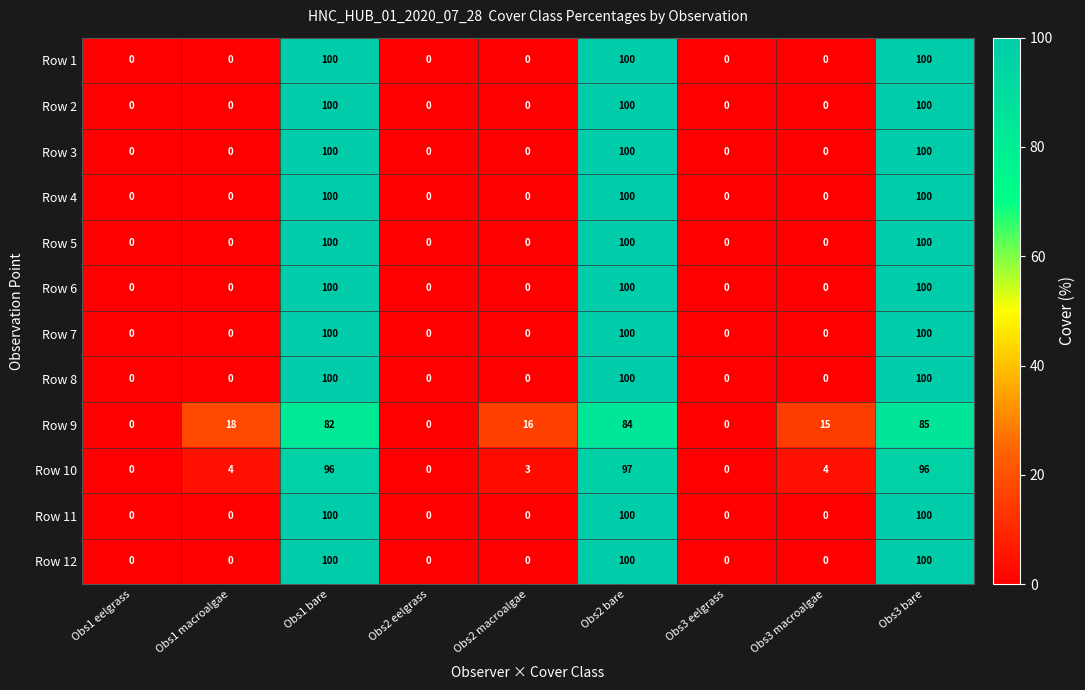

At how many categories does at least one series exceed 73?

3